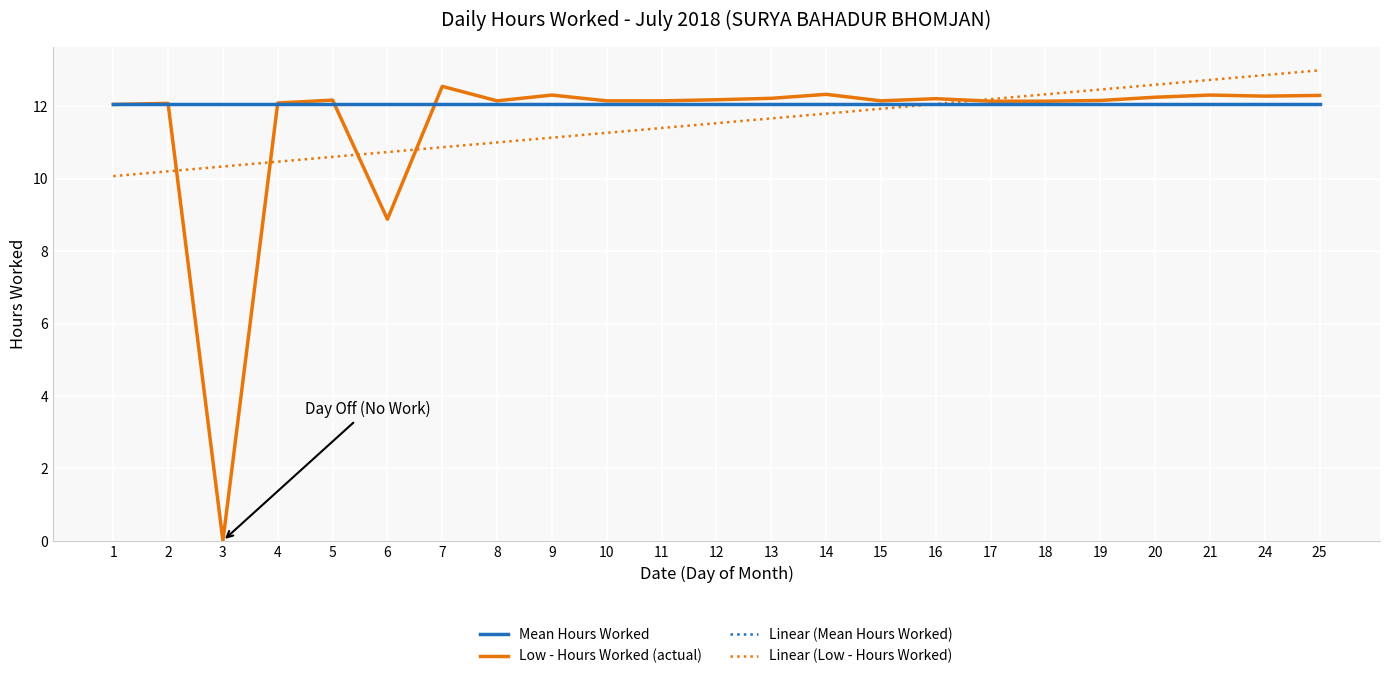

True or false: Low - Hours Worked (actual) has a value of 12.2 at 5.

True